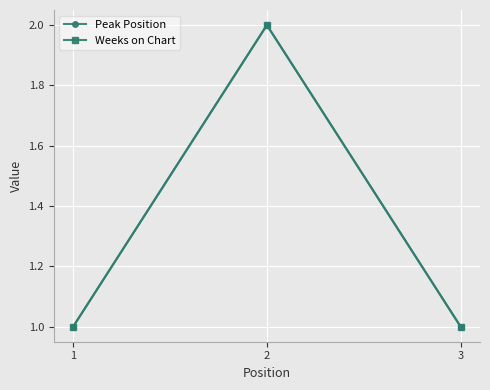

Is this an area chart (filled region under the line)?

No